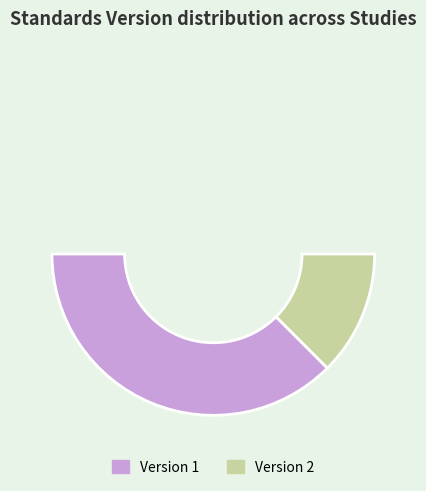

To the nearest percent, what is the difference between the largest and smallest slice percentages?

20%